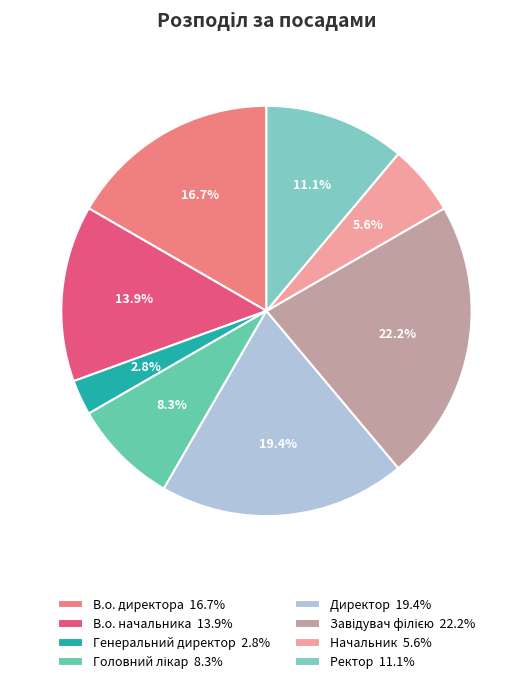

Is it true that Генеральний директор is 3% of the pie?

True